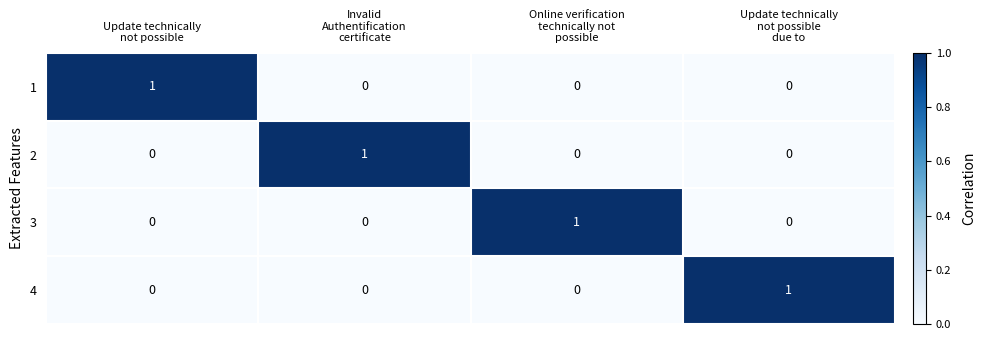

At how many categories does at least one series exceed 0?

4